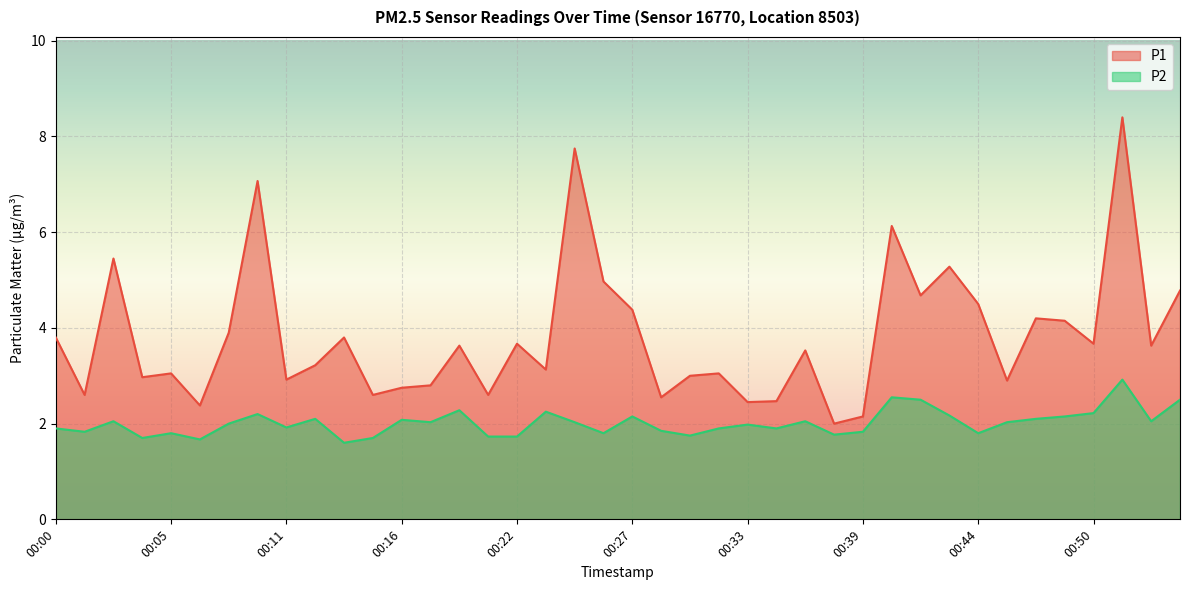

True or false: P2 has more than 0 interior local peaks.

True